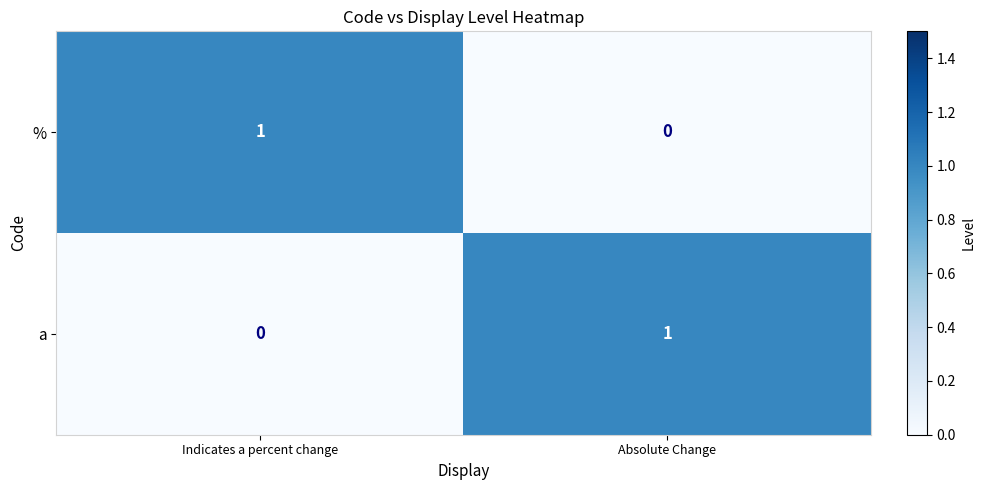

The % series shows 1 at Indicates a percent change. True or false?

True